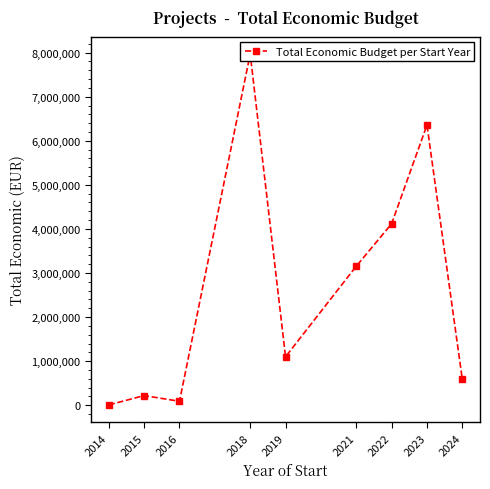

What is the sum of all values?

23599667